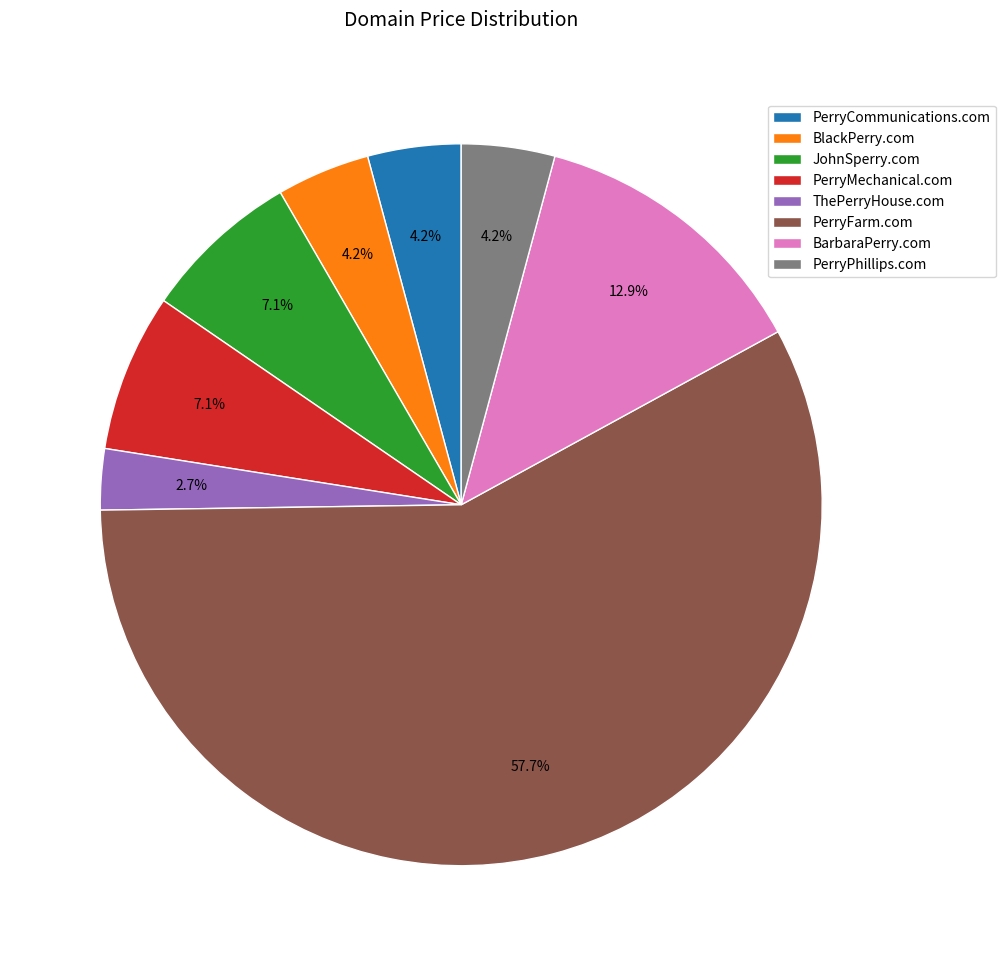

What percentage is the BlackPerry.com slice, to the nearest percent?

4%